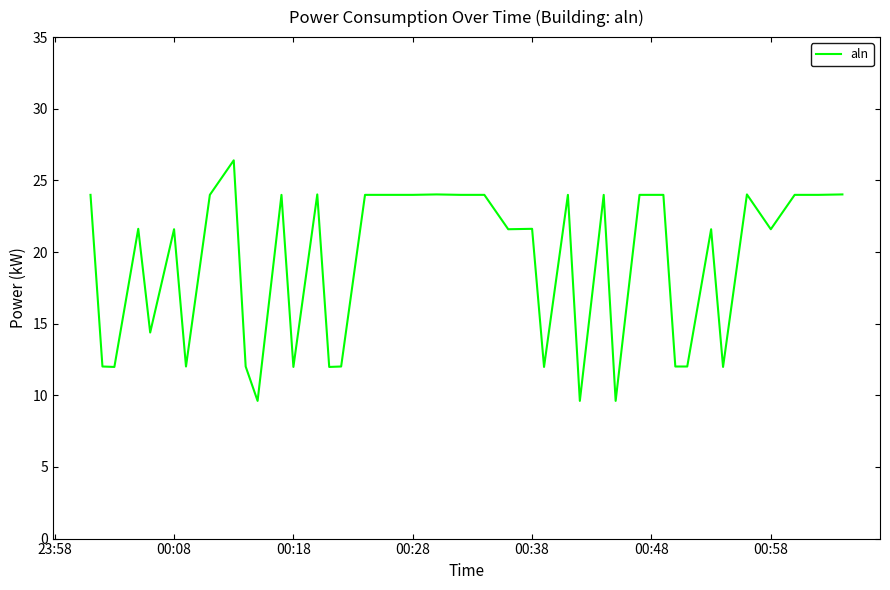

What is the greatest value displayed?

26.4